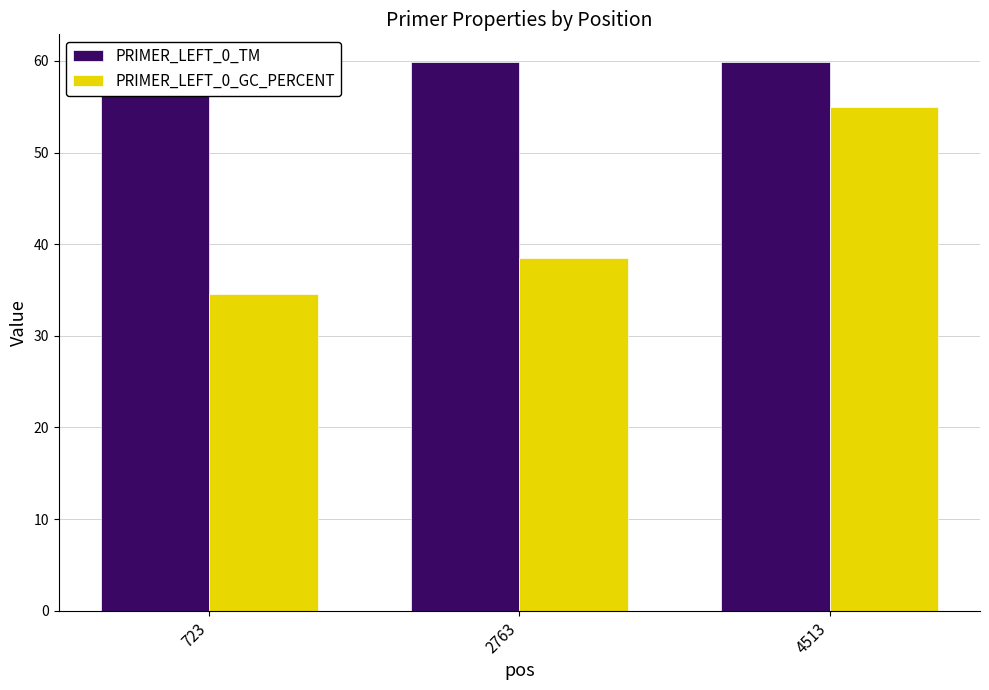

What is the value of the PRIMER_LEFT_0_GC_PERCENT bar at the 3rd from the left?

55.0